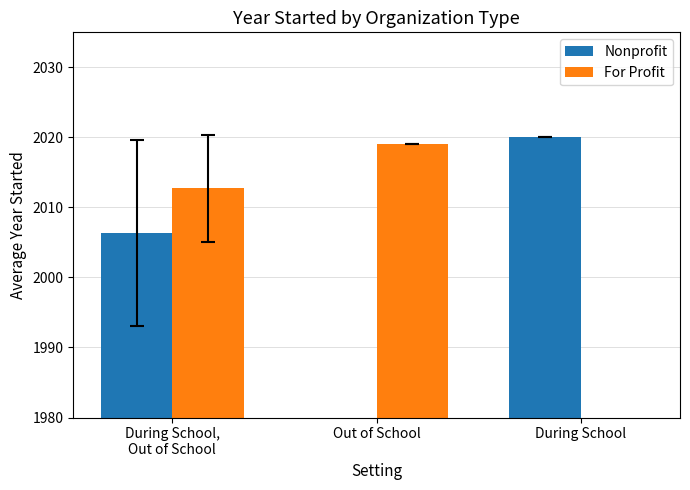

Is the value of For Profit at Out of School greater than the value of Nonprofit at During School,
Out of School?

Yes